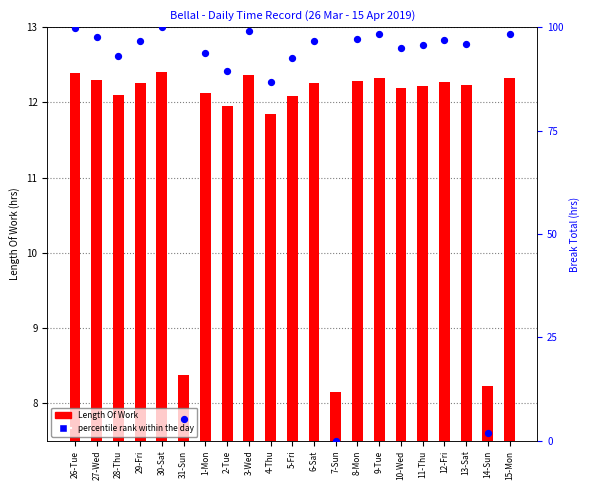

Which series contains the highest Y value?

percentile rank within the day